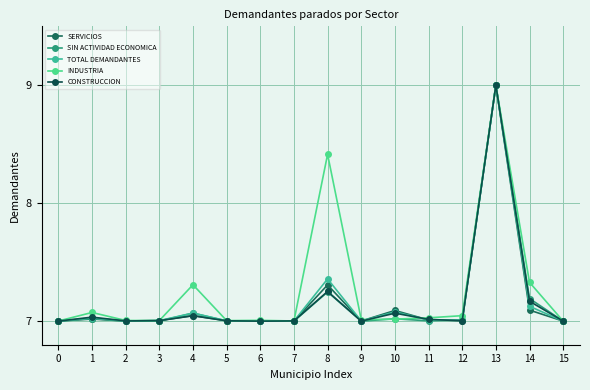

What are all the series names shown in the legend?

SERVICIOS, SIN ACTIVIDAD ECONOMICA, TOTAL DEMANDANTES, INDUSTRIA, CONSTRUCCION